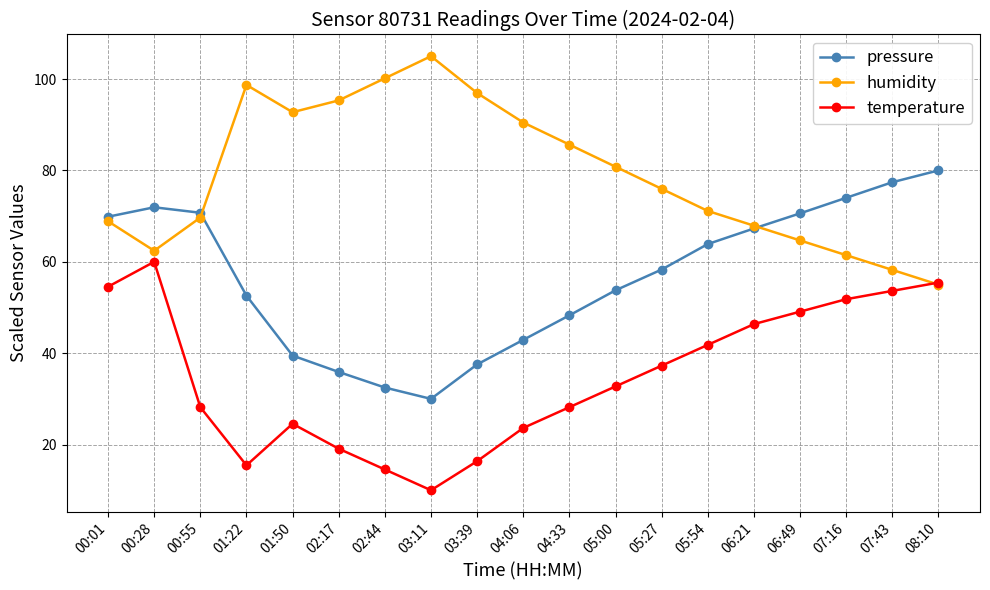

True or false: pressure and temperature cross at least once.

False